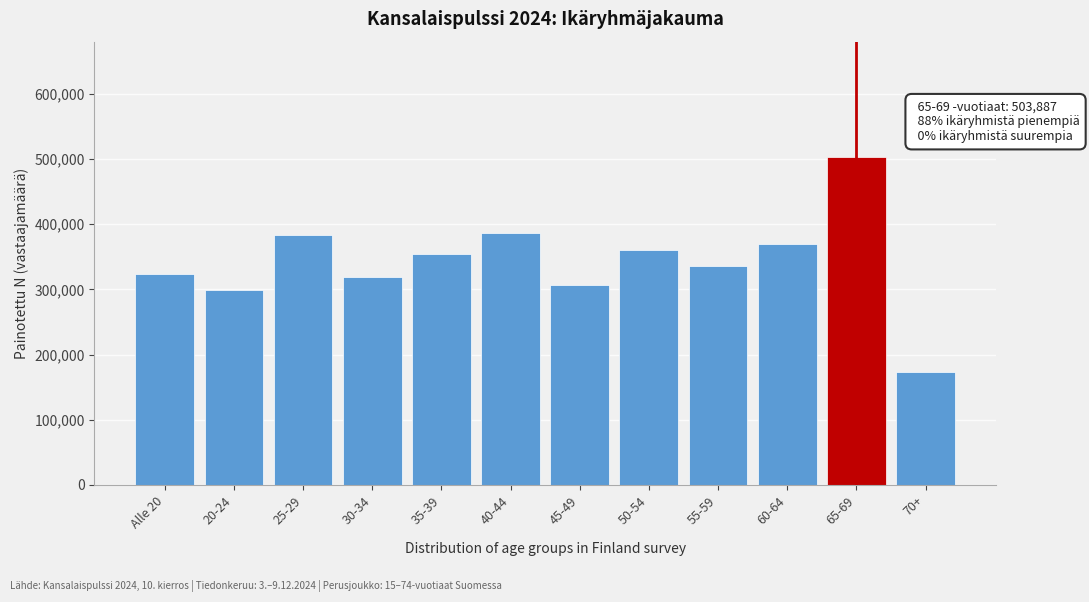

Reading right to left, extract all data points from this chart.

70+=173466	65-69=503887	60-64=370333	55-59=335861	50-54=360028	45-49=306057	40-44=386761	35-39=353736	30-34=318502	25-29=383165	20-24=299629	Alle 20=323778